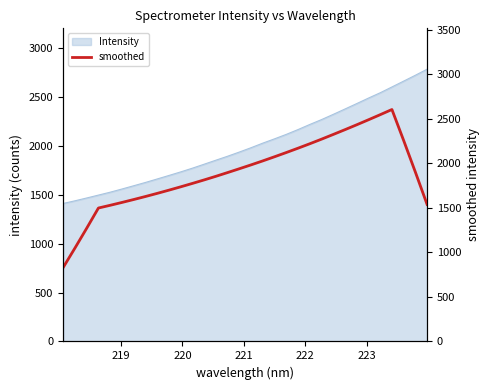

Reading left to right, list all the values displayed in this chart.

830.8	1049.0	1271.8	1499.4	1530.1	1562.0	1594.9	1628.8	1663.9	1700.2	1737.5	1775.9	1815.3	1855.9	1898.0	1940.9	1984.5	2029.3	2075.7	2123.1	2171.8	2221.7	2273.2	2326.2	2380.0	2434.8	2491.0	2548.1	2606.3	2258.6	1902.9	1539.5